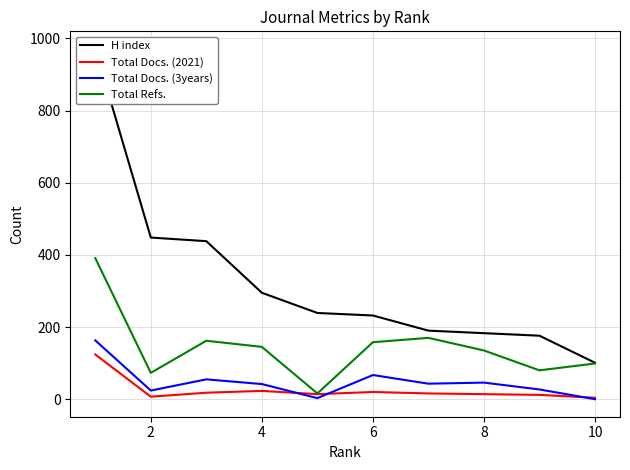

Which series has the largest total across all categories?

H index